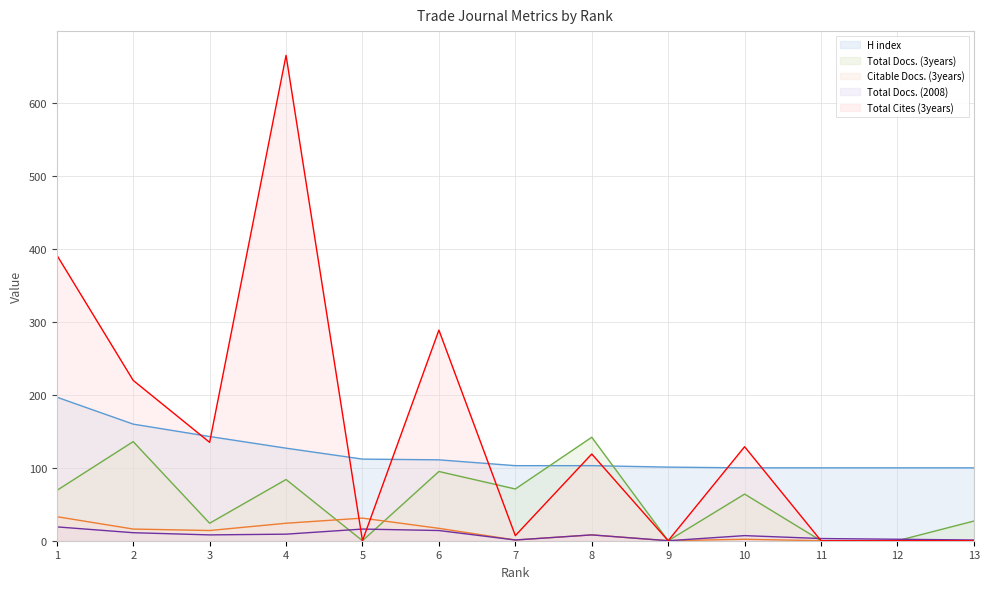

What is the difference between the maximum and minimum values in the Citable Docs. (3years) series?

33